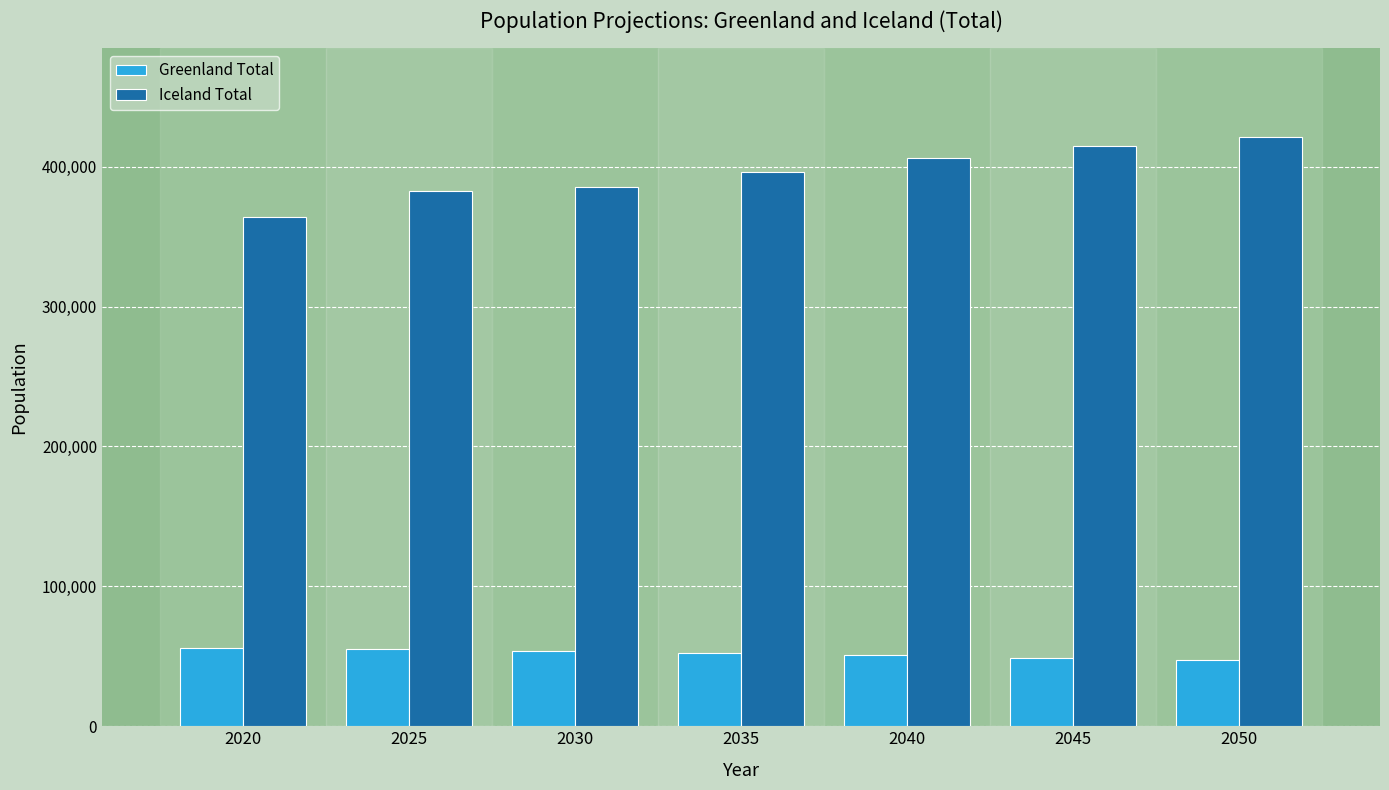

What value does the Iceland Total series have at 2035?

396315